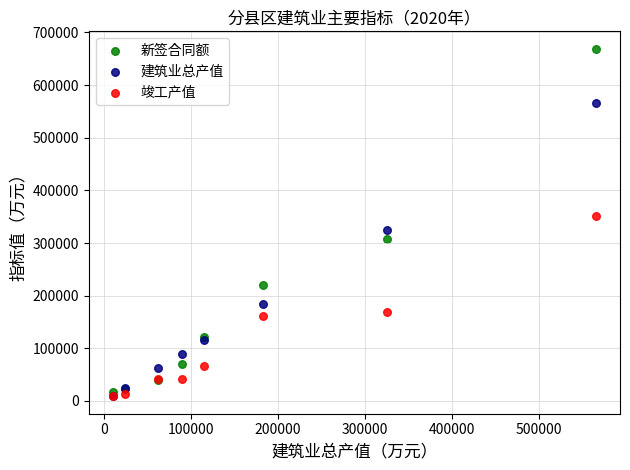

Which series reaches the maximum Y coordinate?

新签合同额